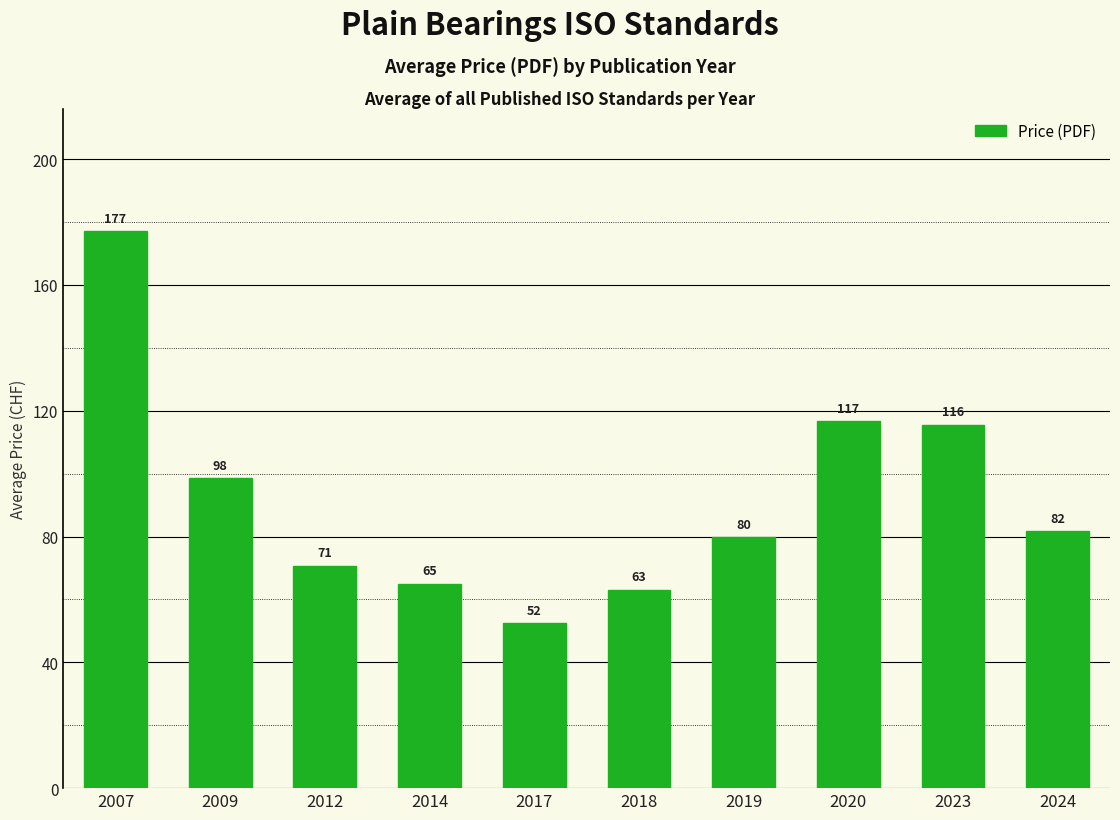

What is the sum of all values?

920.2